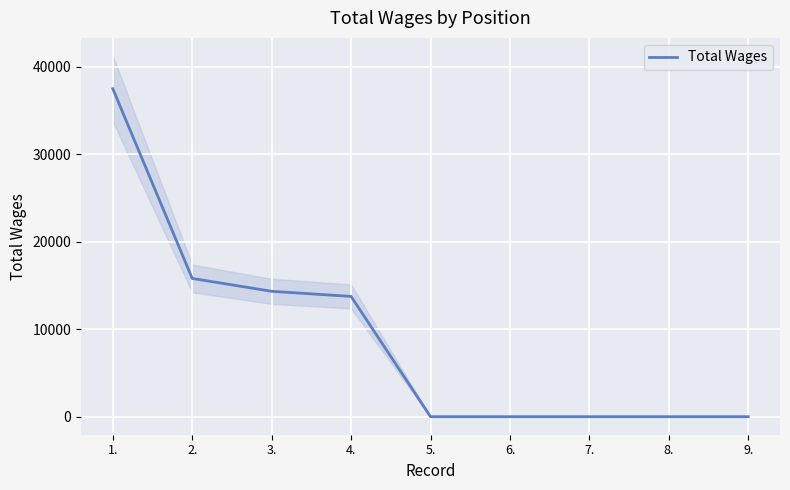

At which category does the chart reach its peak across all series?

1.